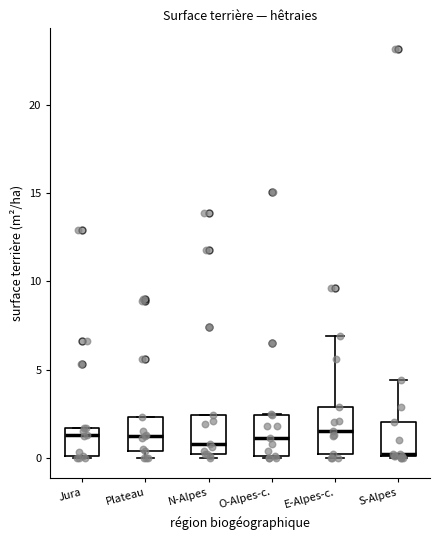

Where does the upper whisker of the box for S-Alpes end on the y-axis? The values are not printed on the chart, so give them approximately, as read against the axis.

4.5